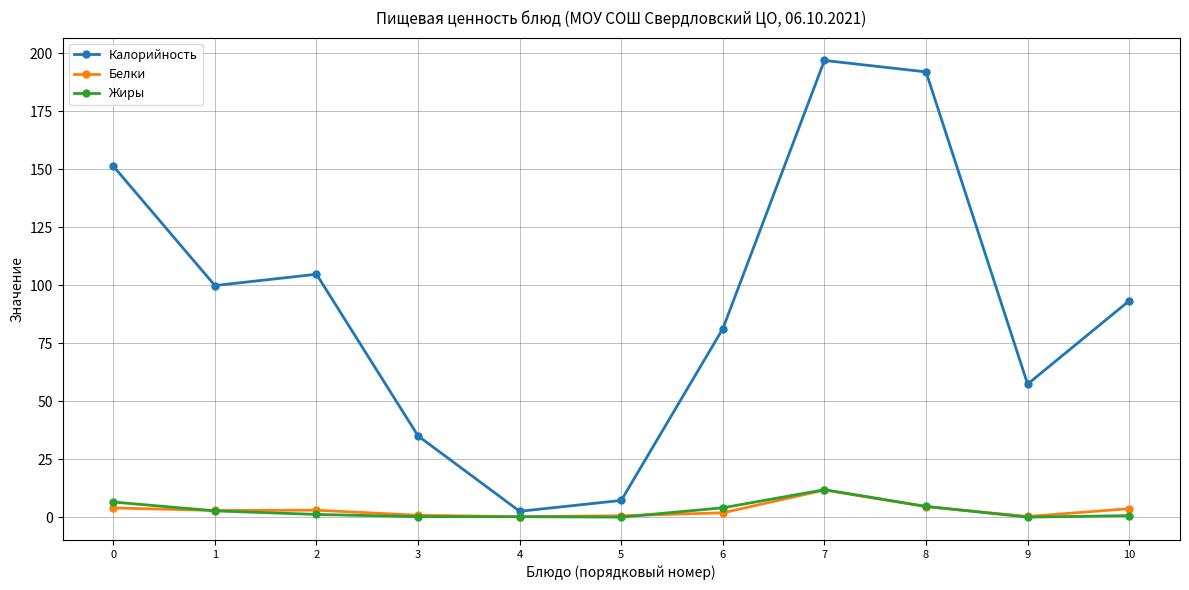

What is the difference between the Калорийность values at 4 and 8?

189.4